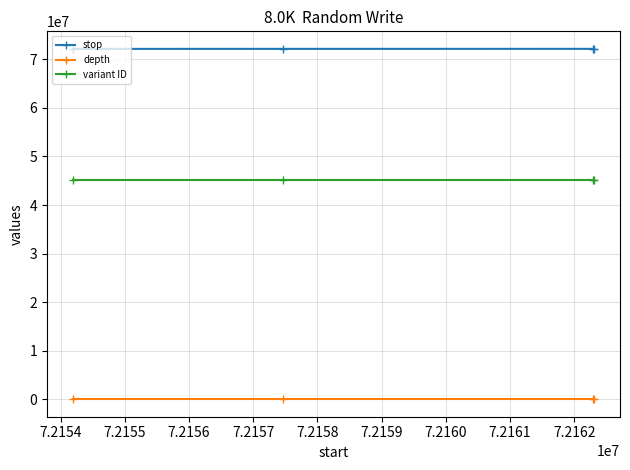

Count the number of categories in the chart.

4